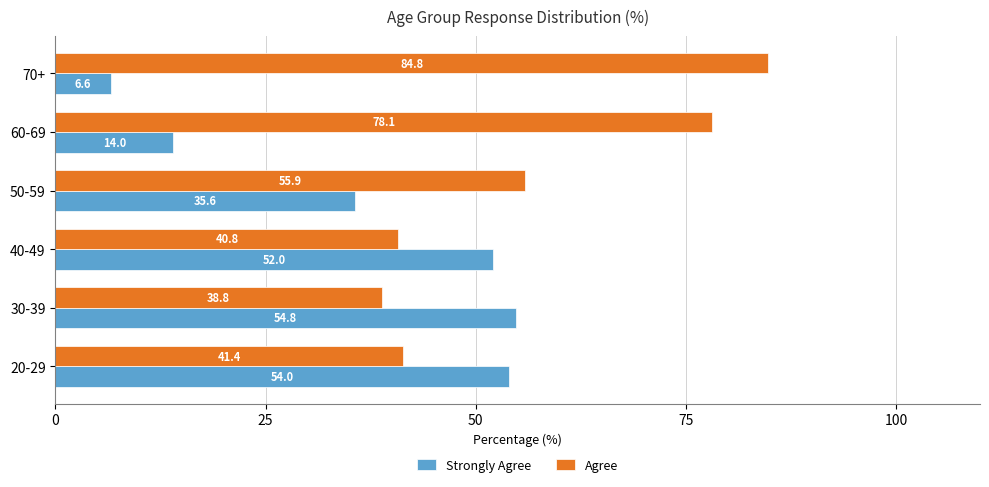

The value of Strongly Agree at 20-29 is 82.5. True or false?

False